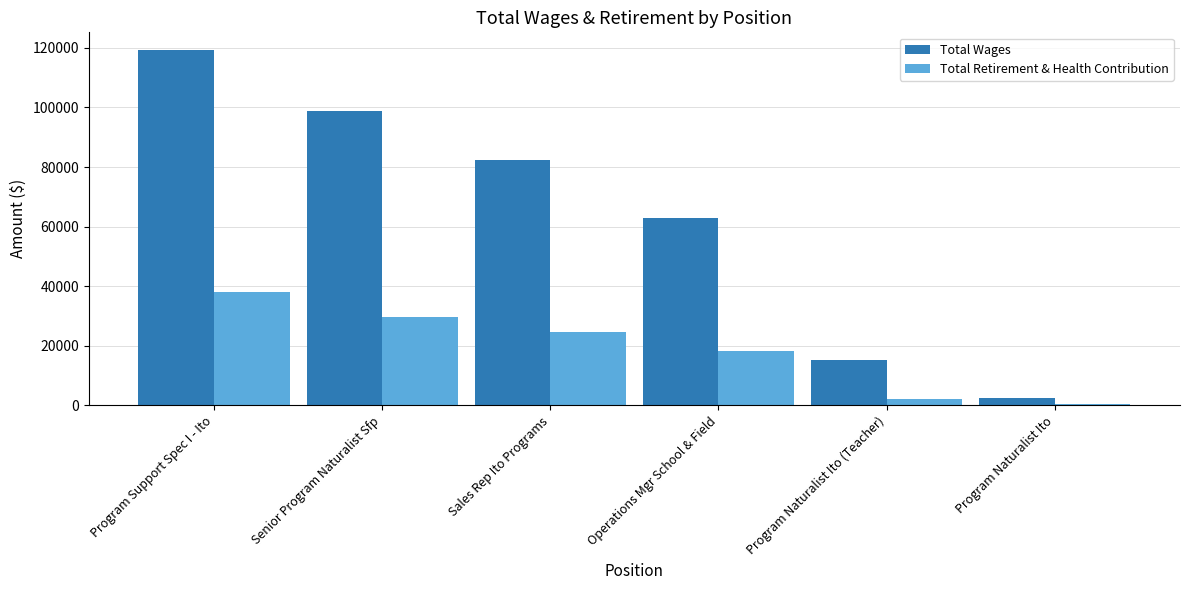

At how many categories does at least one series exceed 110070?

1